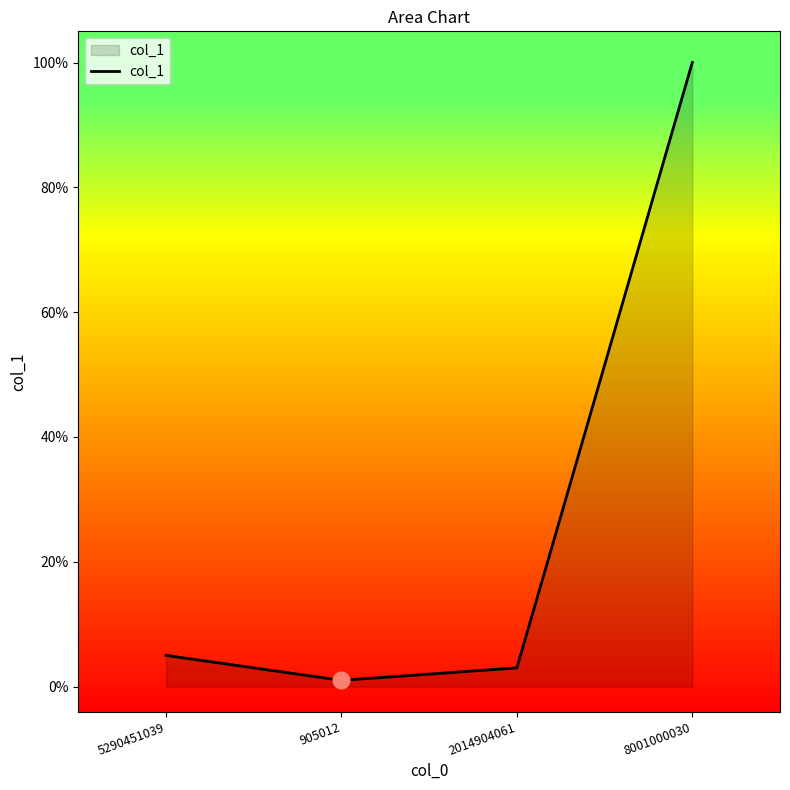

At which label is the value closest to 50?

5290451039